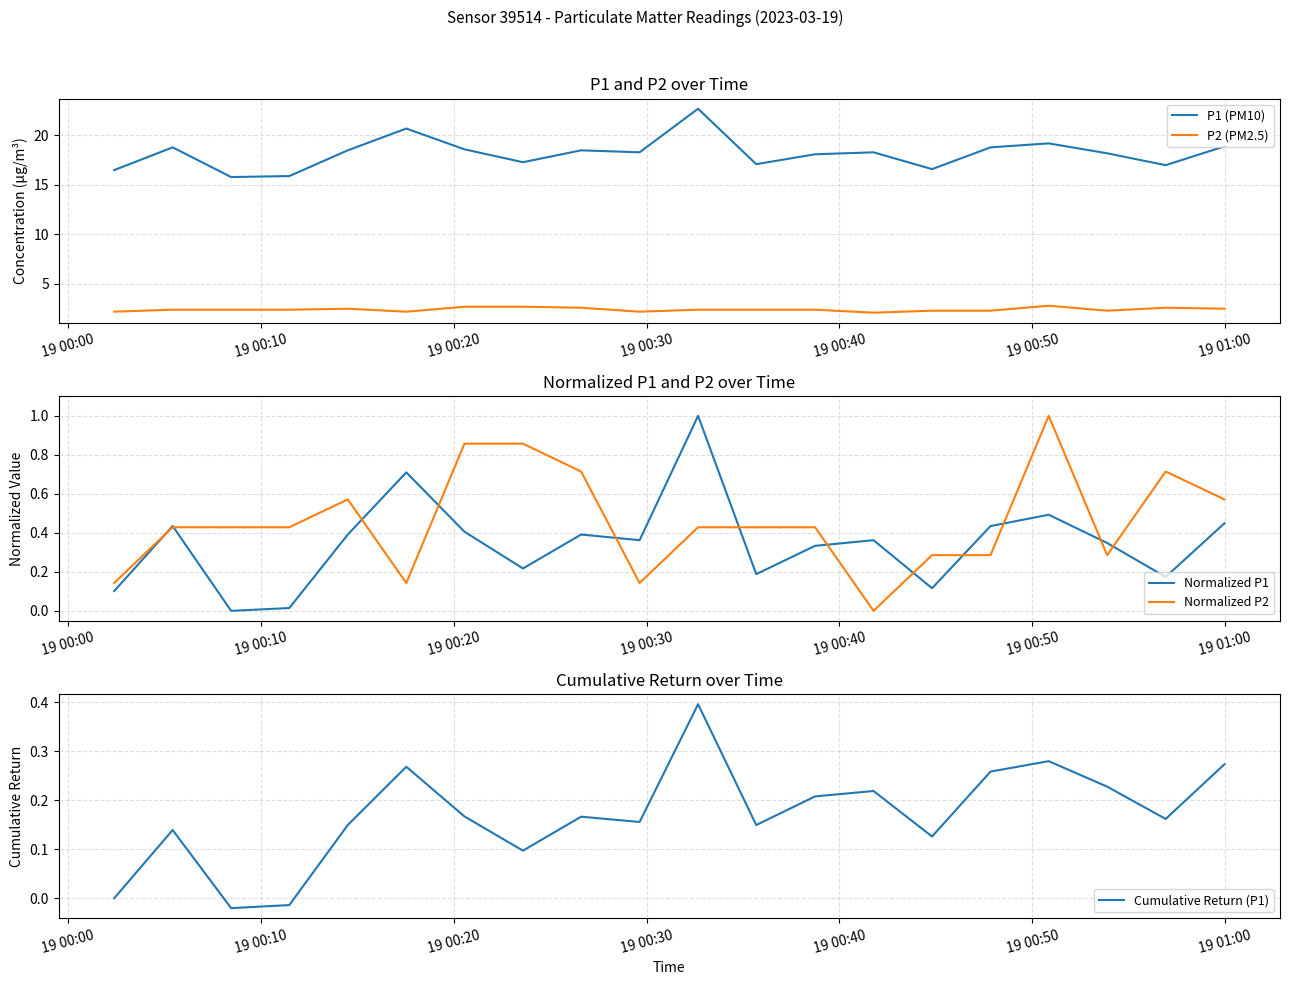

How many times do Normalized P1 and Cumulative Return (P1) cross each other?

2